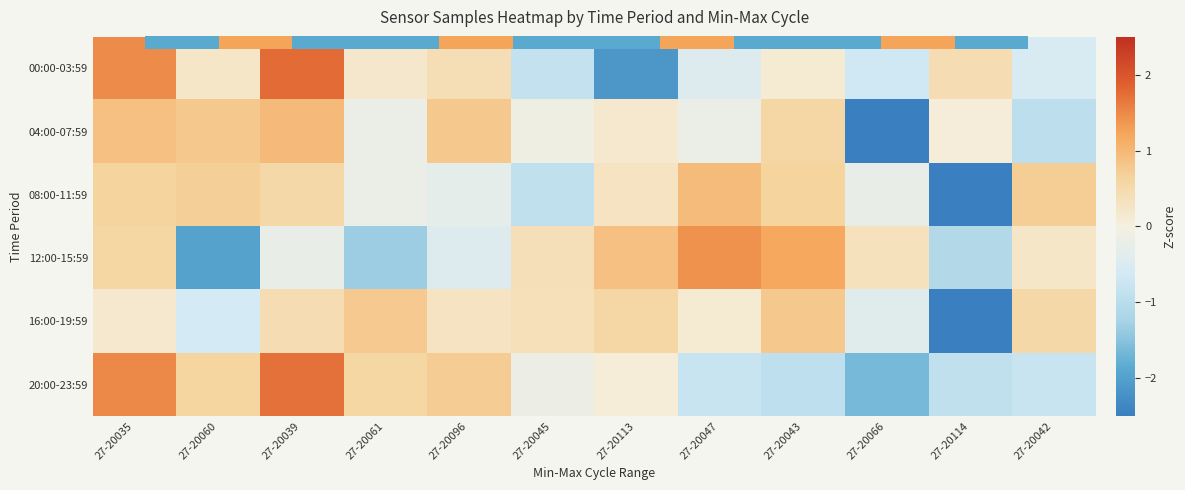

What is the sum of the 00:00-03:59 values at 27-20039 and 27-20060?

2.0